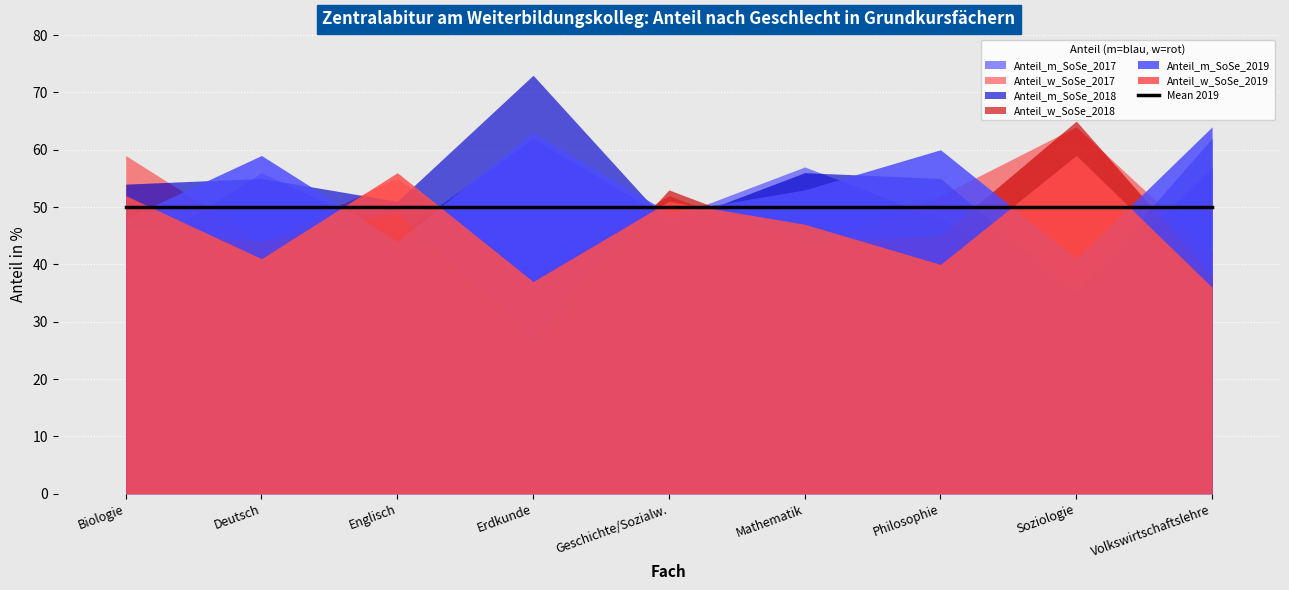

Which series ends up on top after the final intersection of Anteil_w_SoSe_2019 and Anteil_m_SoSe_2018?

Anteil_m_SoSe_2018